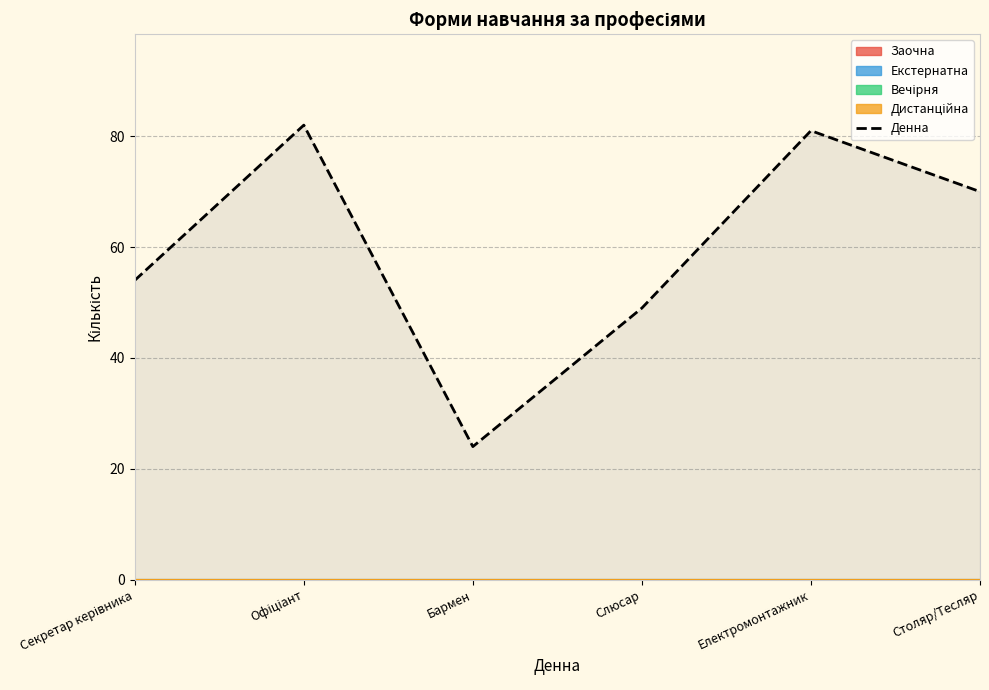

How many values exceed 70?

2